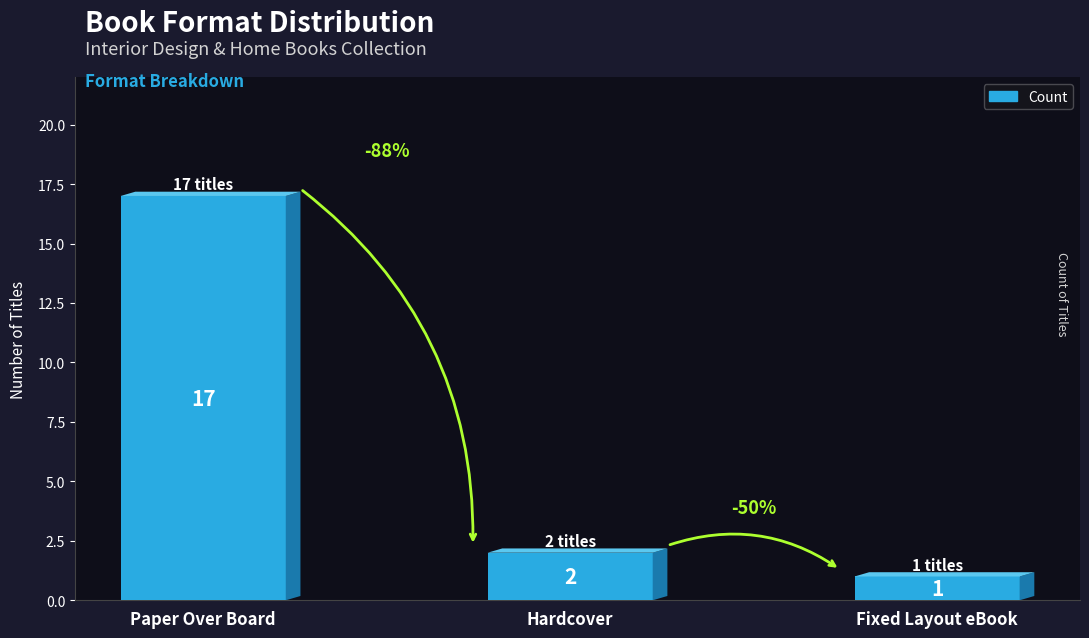

True or false: the data shows 2 at Hardcover.

True